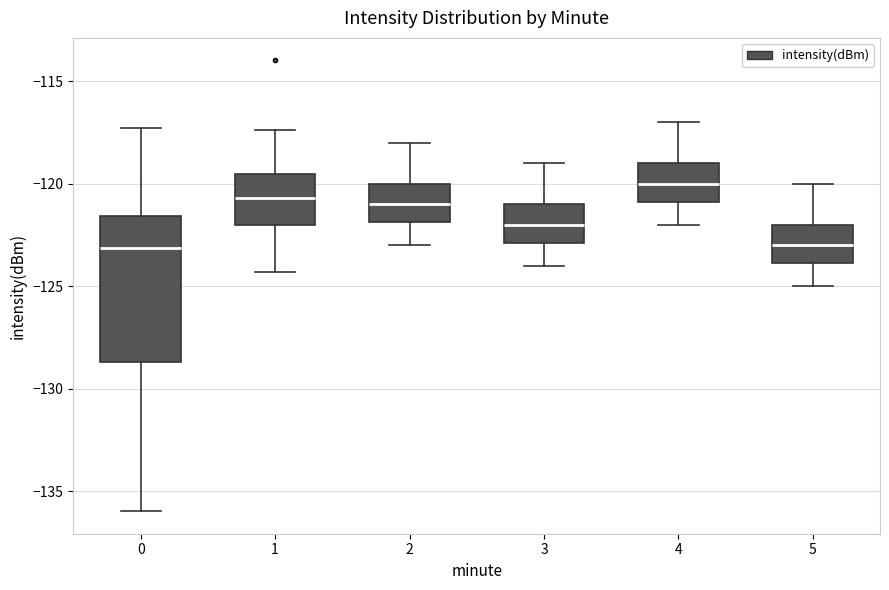

Reading left to right, transcribe this box plot: for each box, give where its median line is, the range the box spans, and where its two whiskers end, as read against the y-axis. The values are not printed on the chart, so give them approximately, as read against the axis.

0: median -123.0, box -128.5 to -121.5, whiskers -136.0 to -117.5
1: median -120.5, box -122.0 to -119.5, whiskers -124.5 to -117.5
2: median -121.0, box -122.0 to -120.0, whiskers -123.0 to -118.0
3: median -122.0, box -123.0 to -121.0, whiskers -124.0 to -119.0
4: median -120.0, box -121.0 to -119.0, whiskers -122.0 to -117.0
5: median -123.0, box -124.0 to -122.0, whiskers -125.0 to -120.0